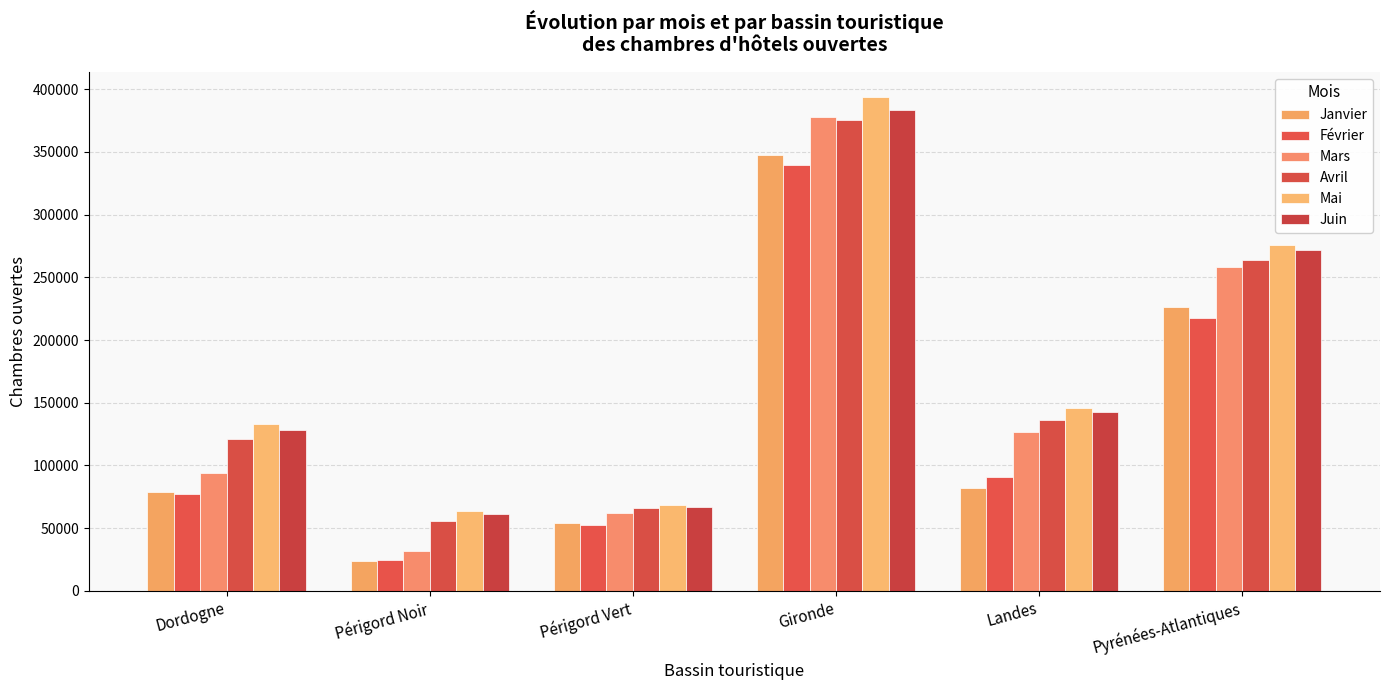

How many bars are there in total?

36